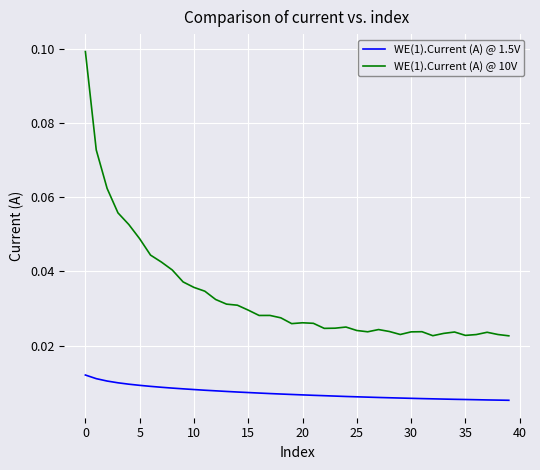

List the series in order of their overall mean, highest first.

WE(1).Current (A) @ 10V, WE(1).Current (A) @ 1.5V